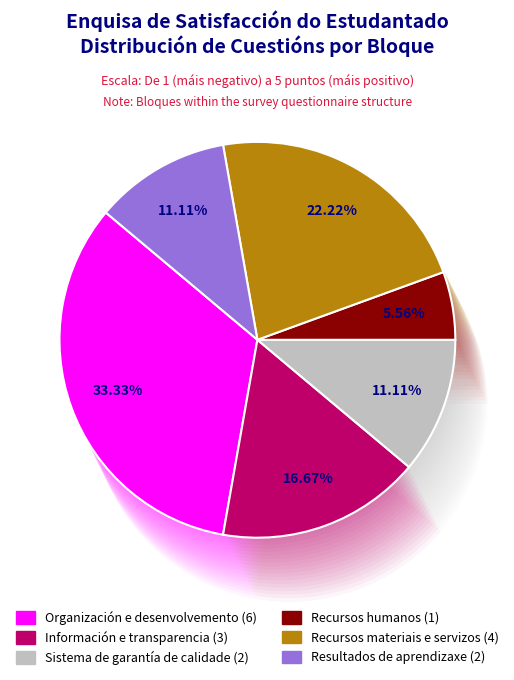

True or false: Información e transparencia accounts for 4% of the total.

False